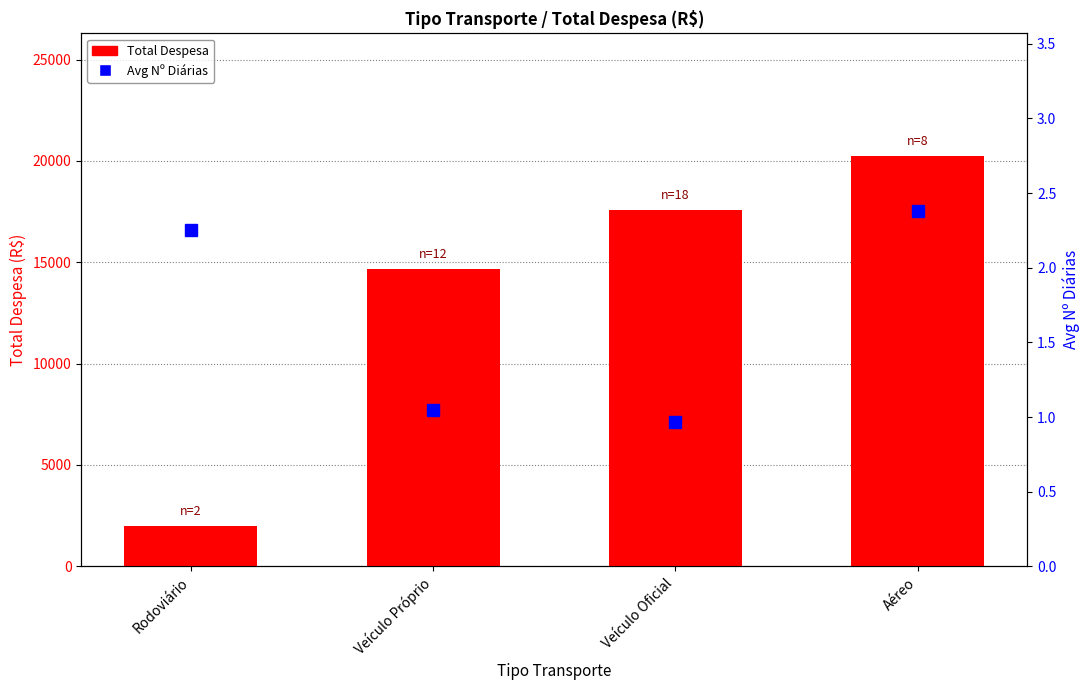

What is the label of the 4th bar from the right?

Rodoviário